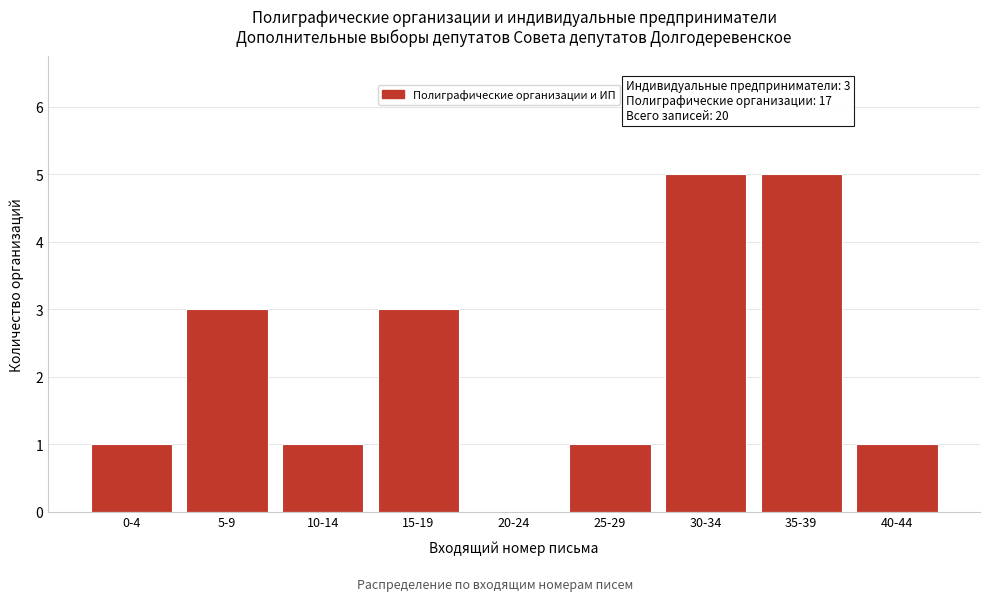

Reading left to right, transcribe all the data shown in this chart.

0-4=1	5-9=3	10-14=1	15-19=3	20-24=0	25-29=1	30-34=5	35-39=5	40-44=1